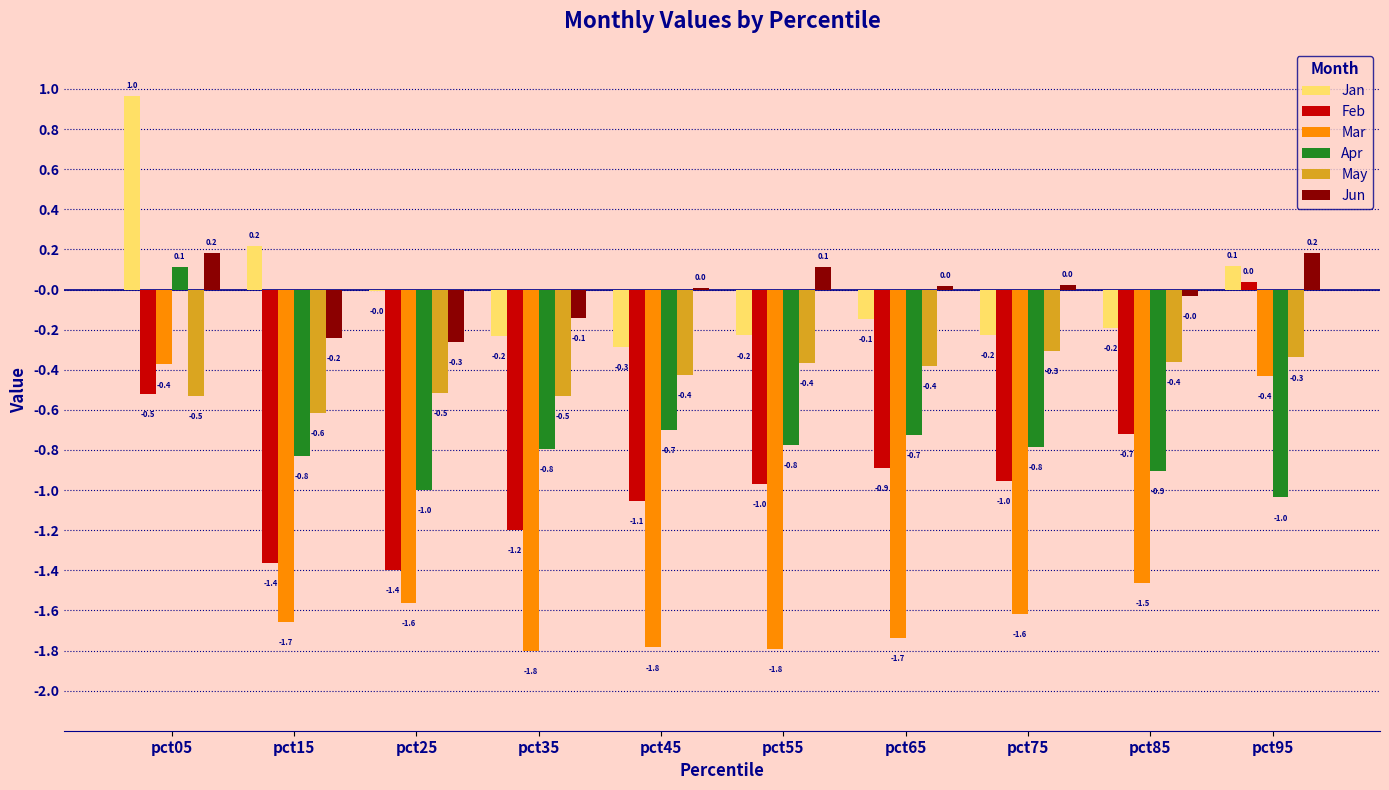

Is the value of Feb at pct95 greater than the value of Mar at pct45?

Yes